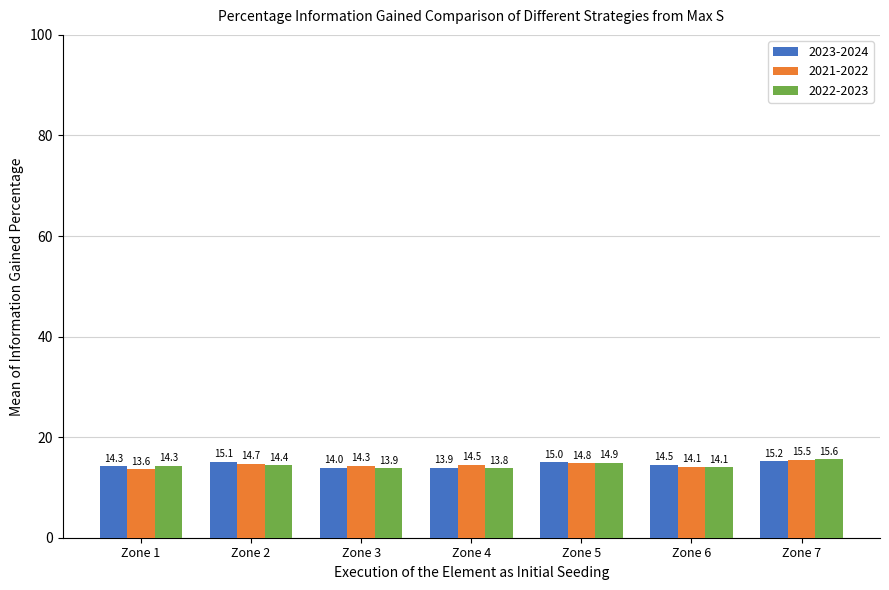

Rank the series at Zone 5 from highest to lowest value.

2023-2024, 2022-2023, 2021-2022